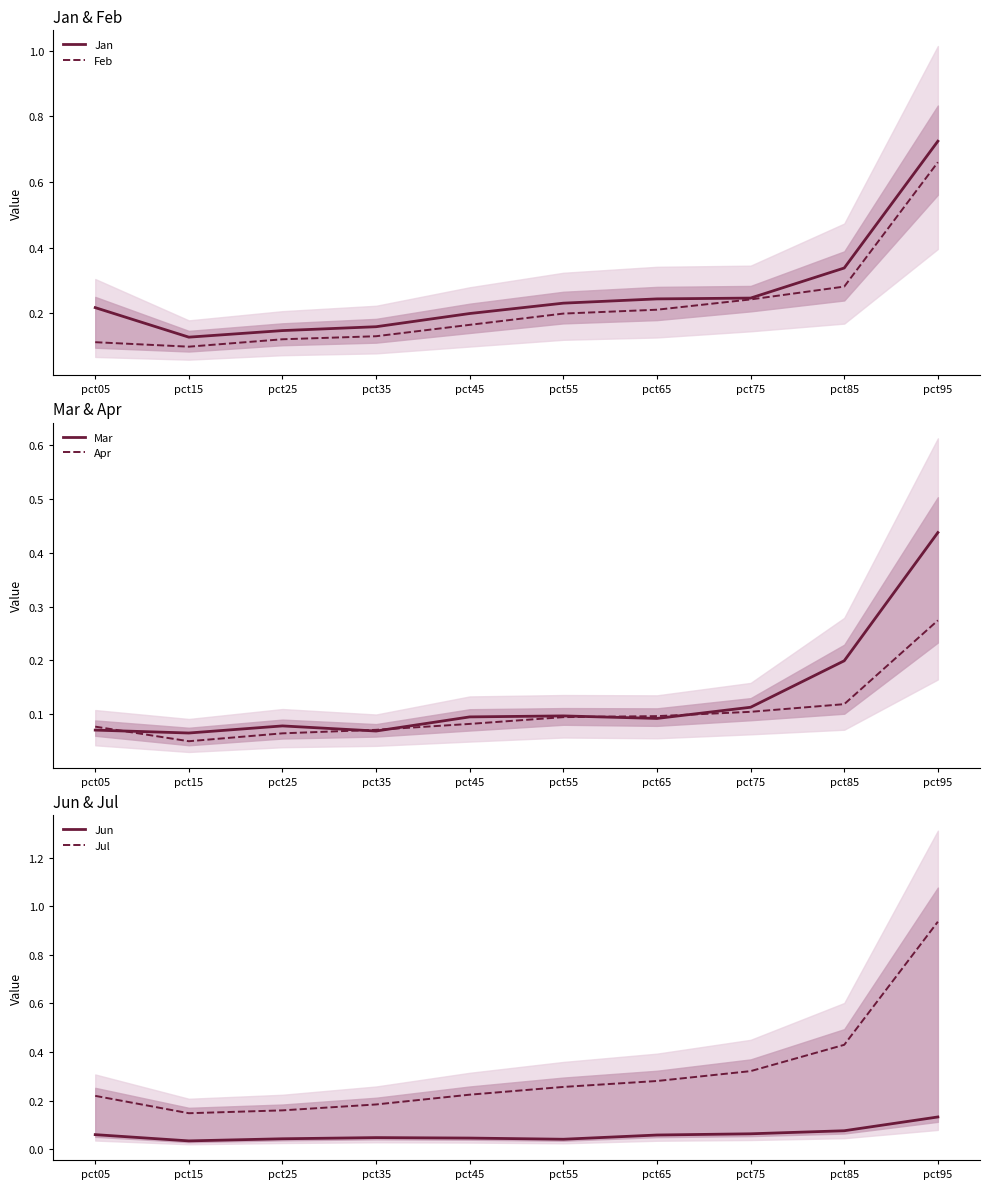

Which series has the largest total across all categories?

Jul